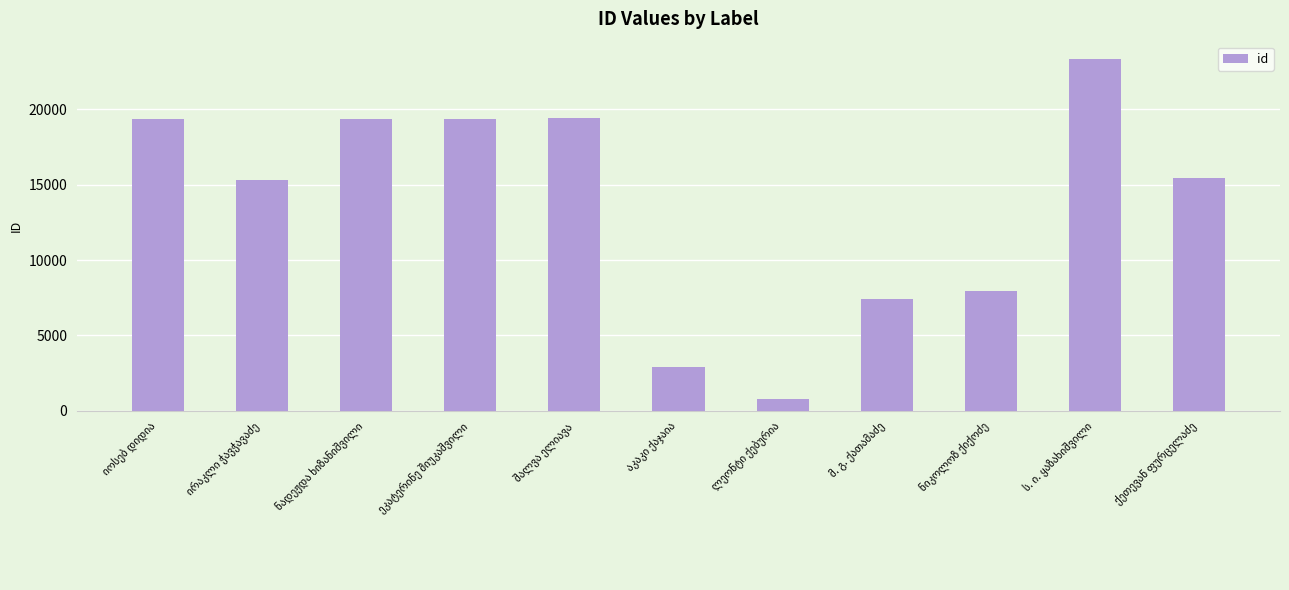

What is the minimum value shown in the chart?

784